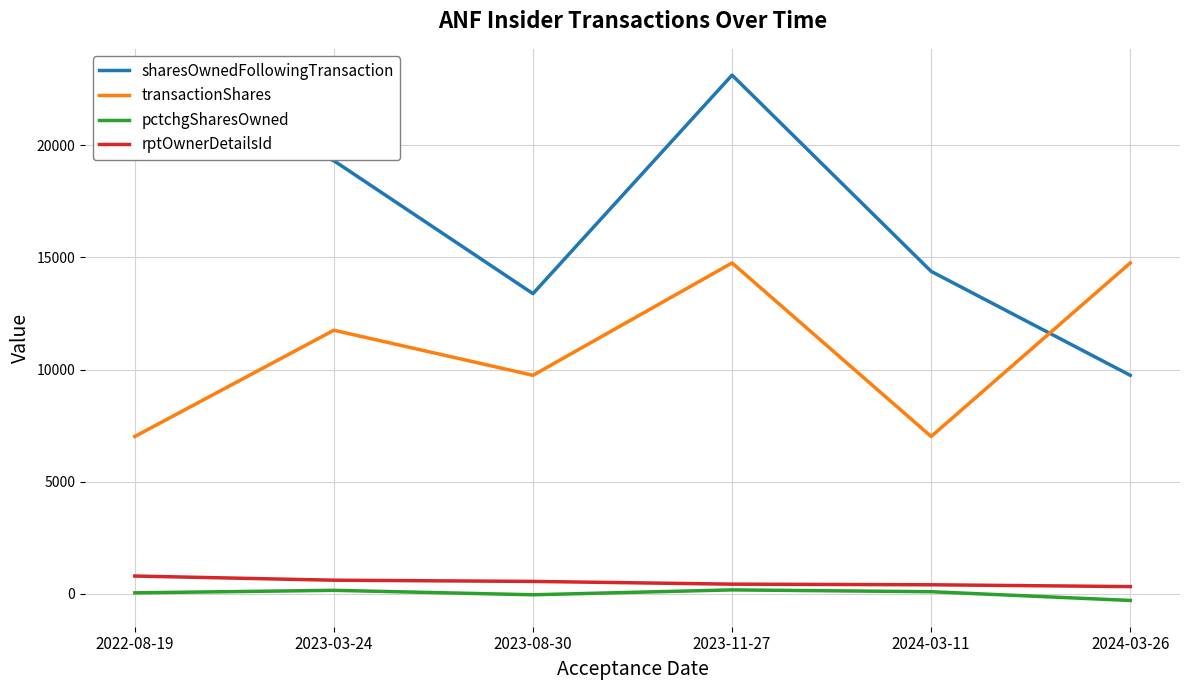

What is the difference between the sharesOwnedFollowingTransaction values at 2024-03-26 and 2023-03-24?

9567